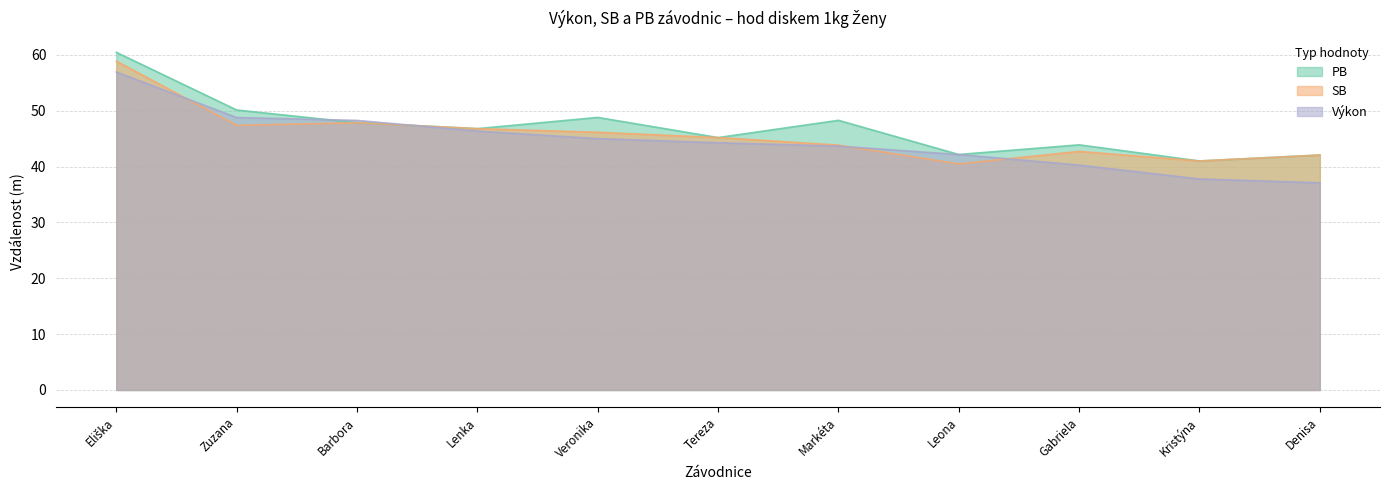

What is the difference between the highest and lowest values at Leona?

1.7